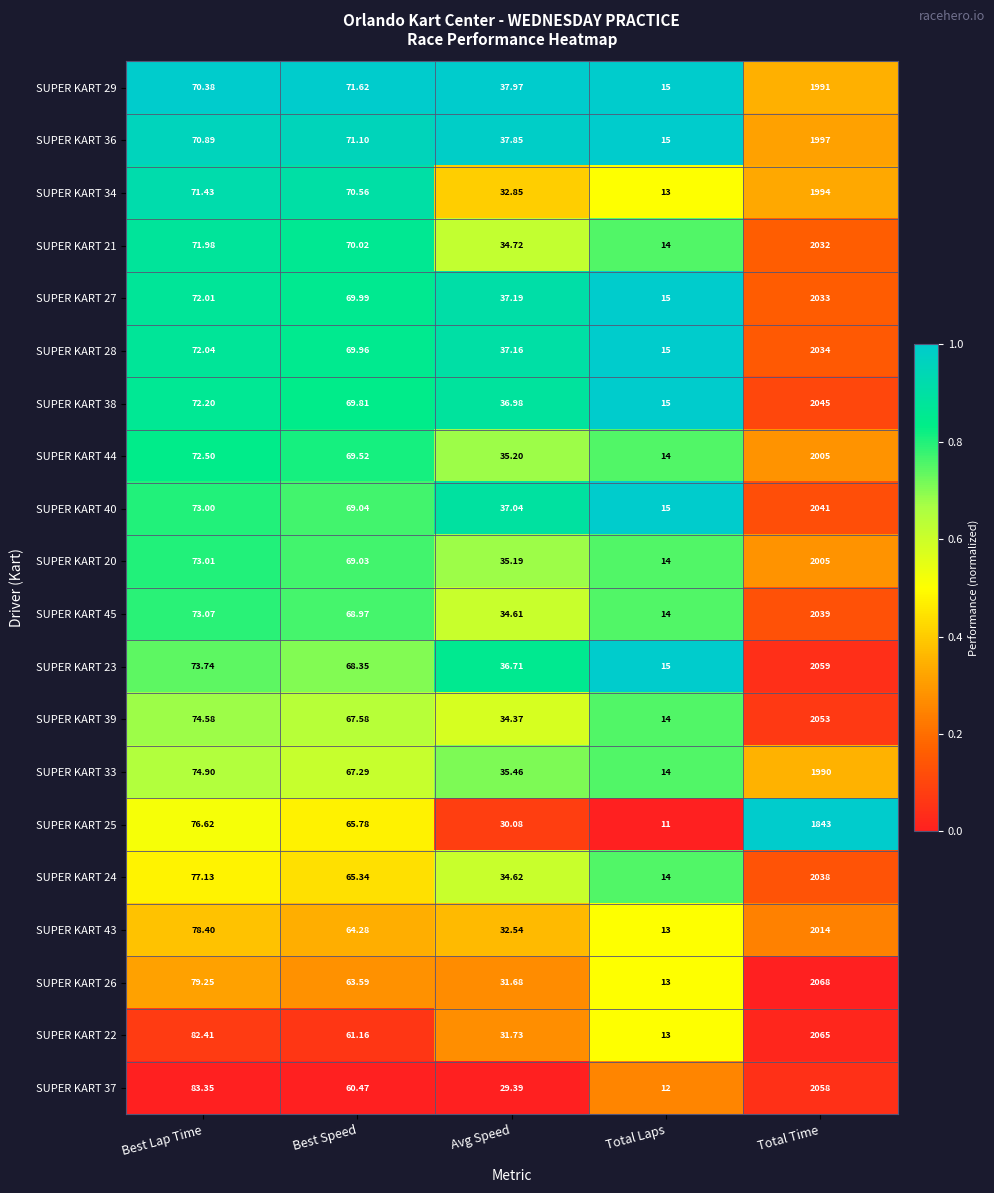

At which label is SUPER KART 43 closest to 1013?

Best Lap Time